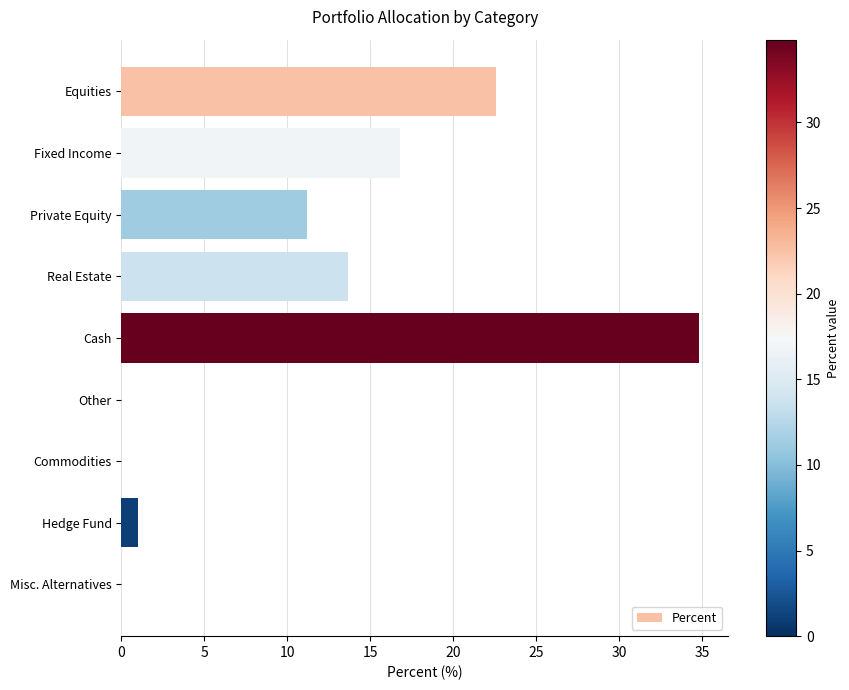

The value at Real Estate is 13.7. True or false?

True